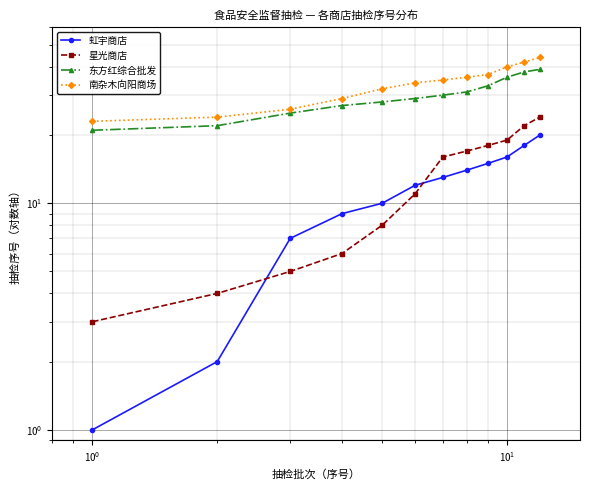

True or false: 南杂木向阳商场 and 东方红综合批发 cross at least once.

False